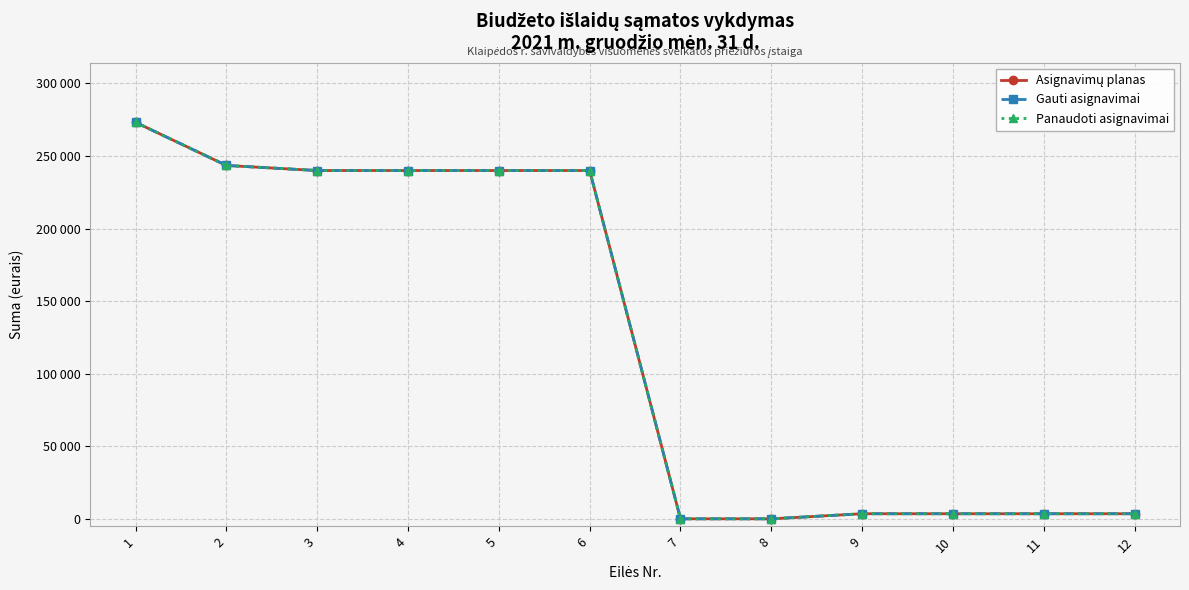

True or false: Asignavimų planas and Panaudoti asignavimai intersect in this chart.

False